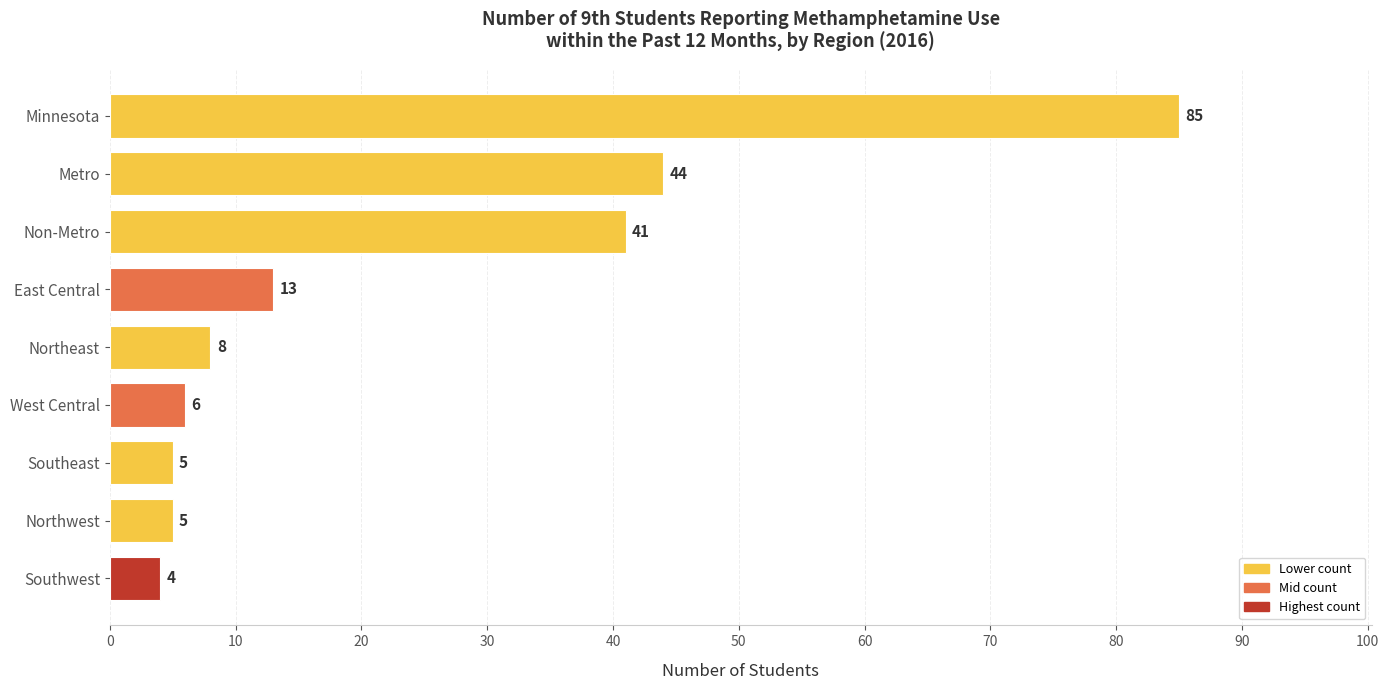

Reading bottom to top, what are all the values shown in this chart?

Southwest=4	Northwest=5	Southeast=5	West Central=6	Northeast=8	East Central=13	Non-Metro=41	Metro=44	Minnesota=85